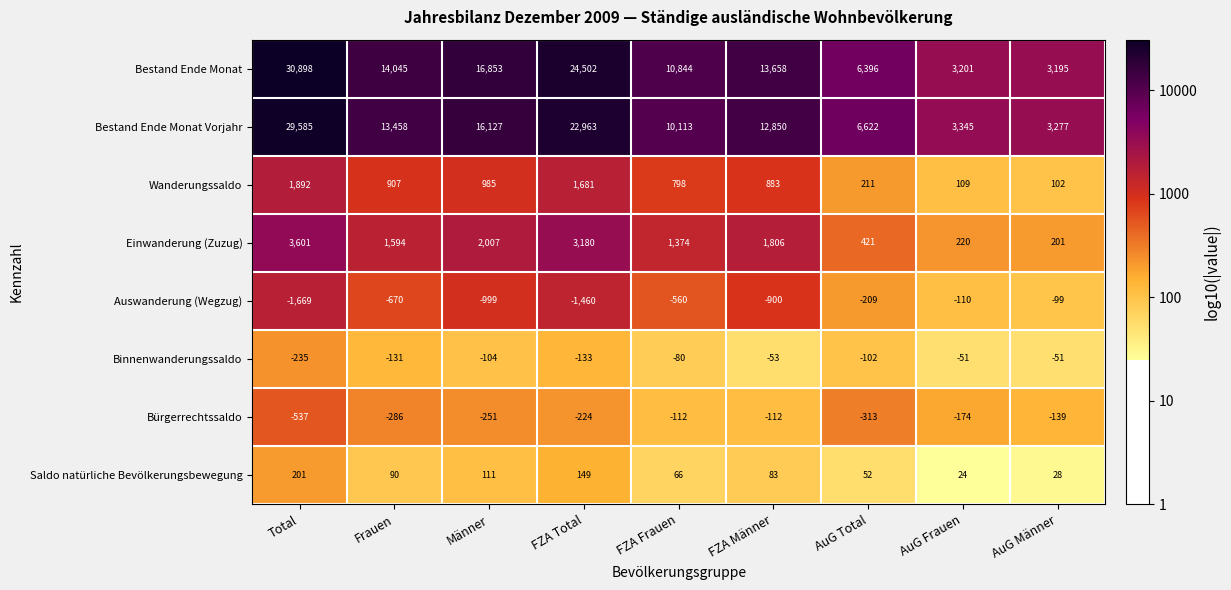

At how many categories does at least one series exceed 4?

9